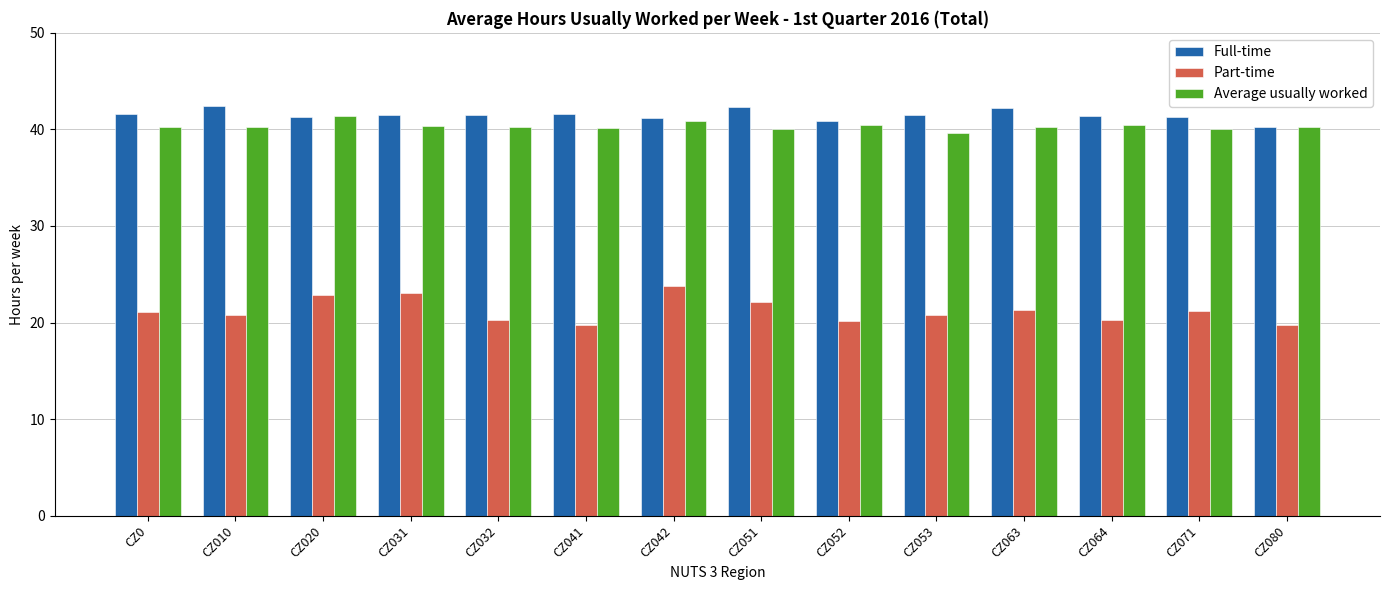

What is the difference between the second highest and second lowest values in the Full-time series?

1.4